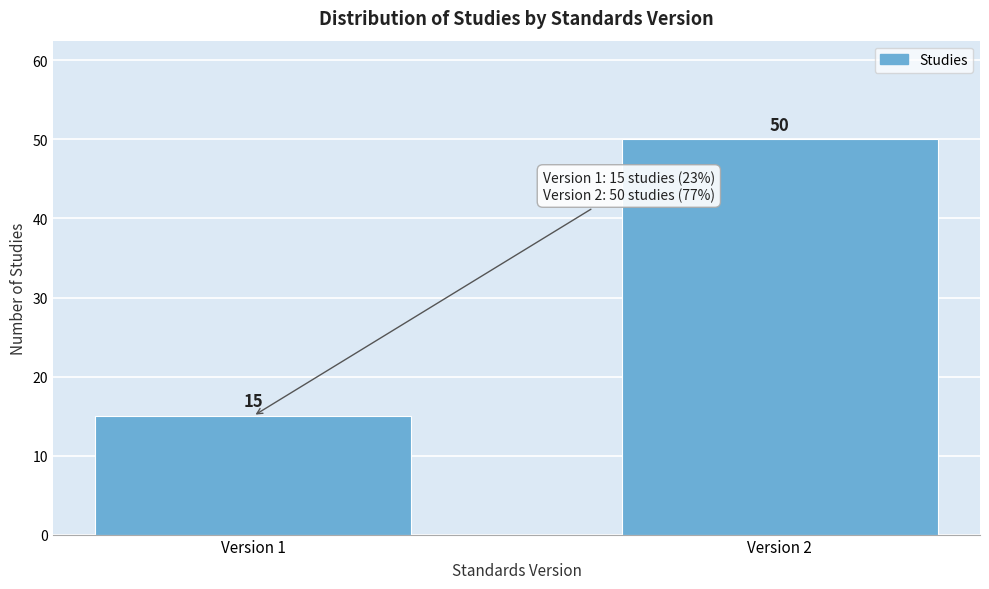

Reading left to right, what are all the values shown in this chart?

15	50